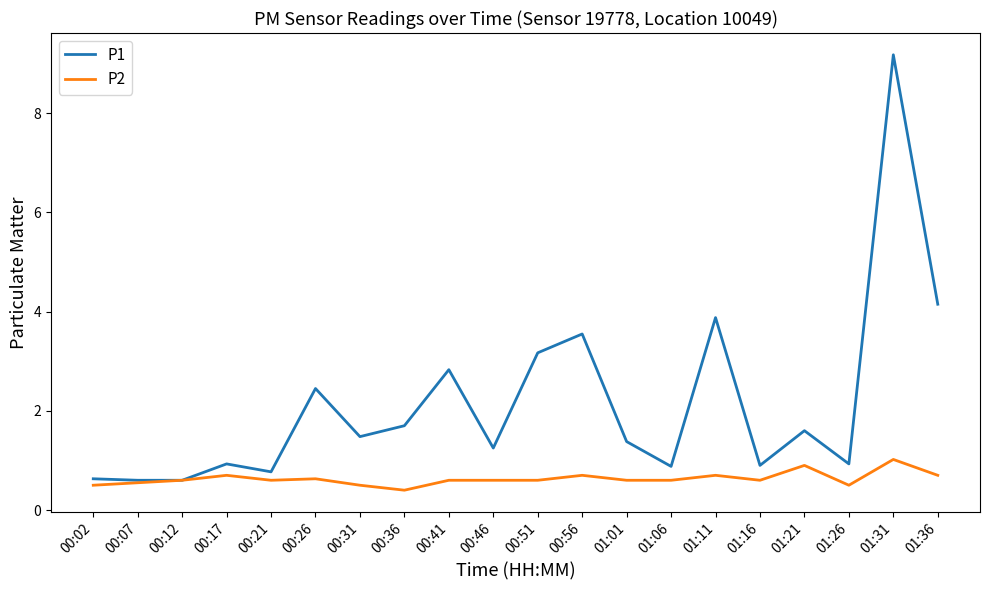

Rank the series by their average value, from lowest to highest.

P2, P1